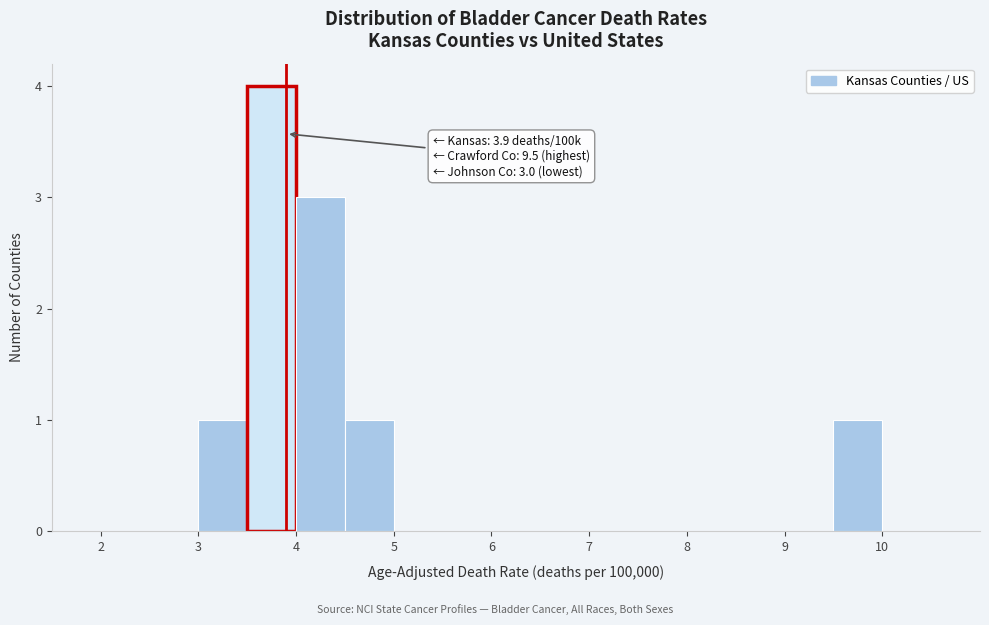

Over which range of the x-axis is the bar tallest?

3.5 to 4.0